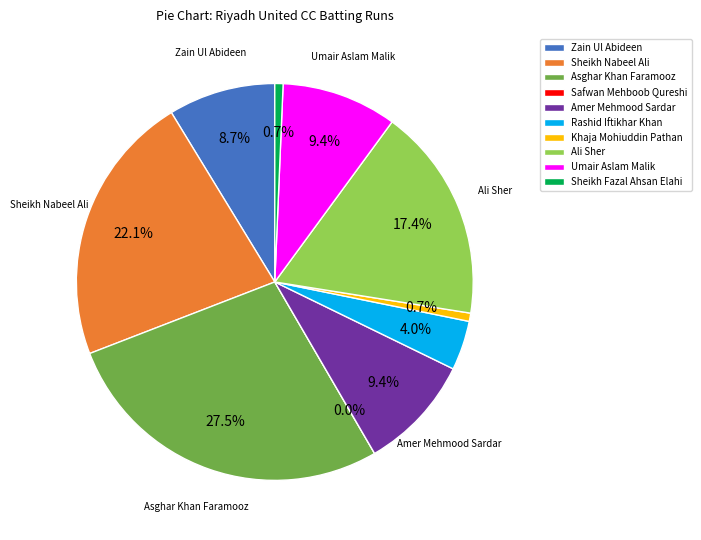

Which slice is the largest?

Asghar Khan Faramooz